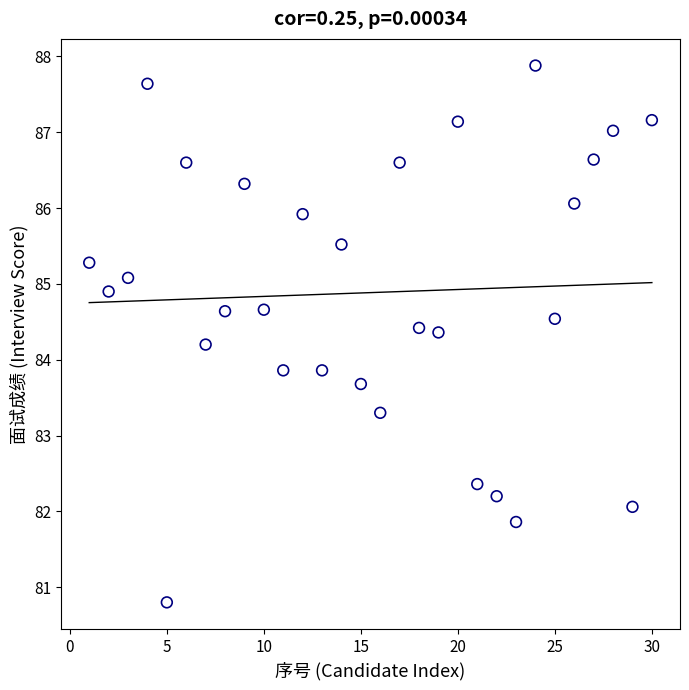

What is the range of Y values (max minus min)?

7.1